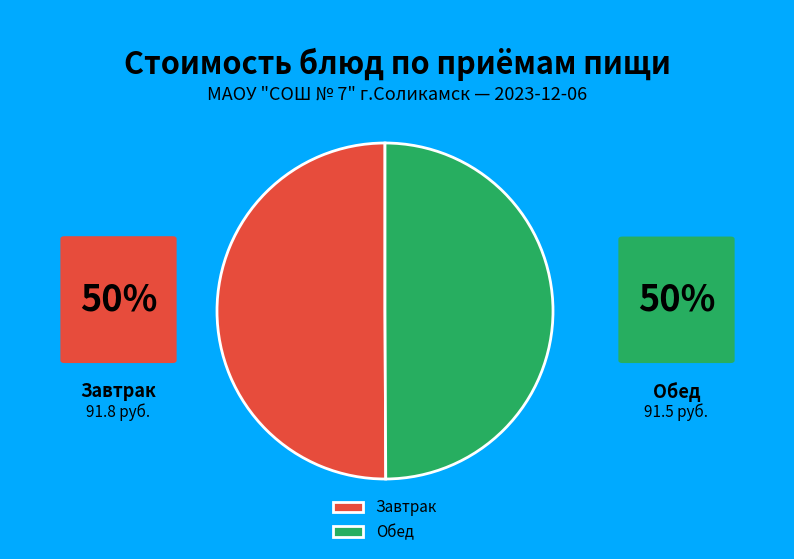

Combined, do Обед and Завтрак account for over 50%?

Yes